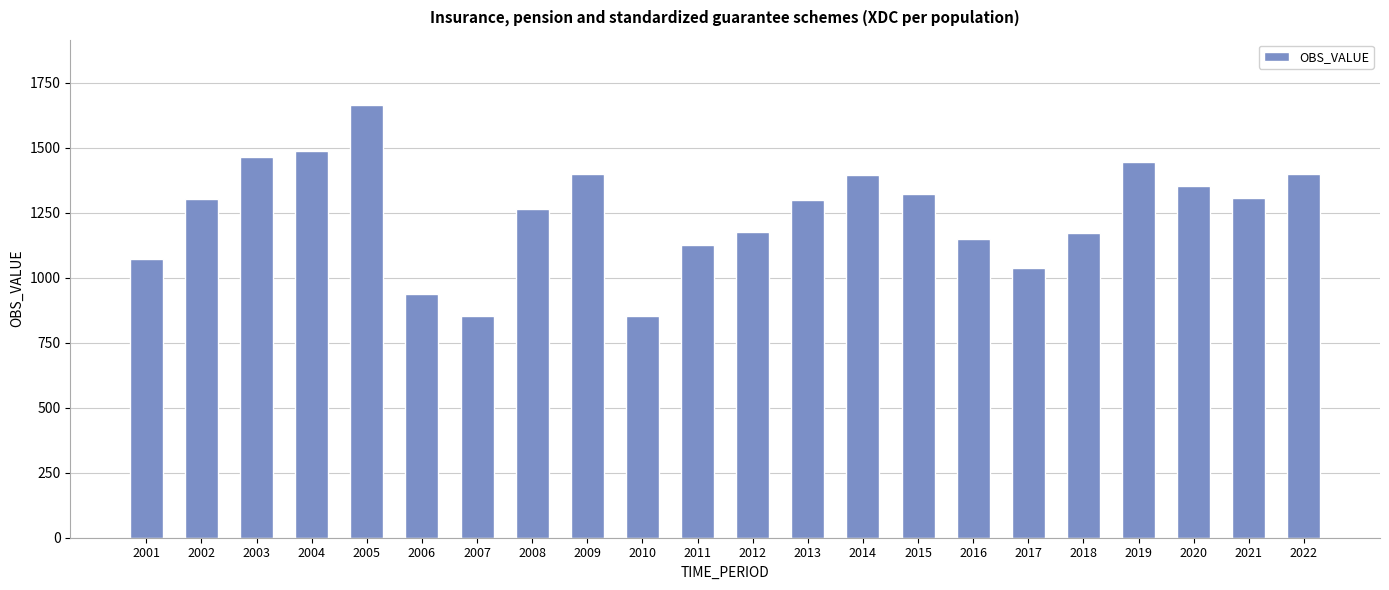

What is the value of the 13th bar from the left?

1299.3